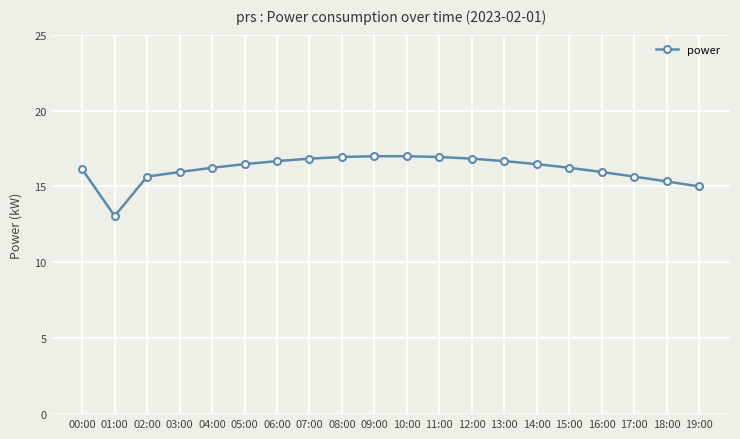

At which category does the data reach its first local valley?

01:00